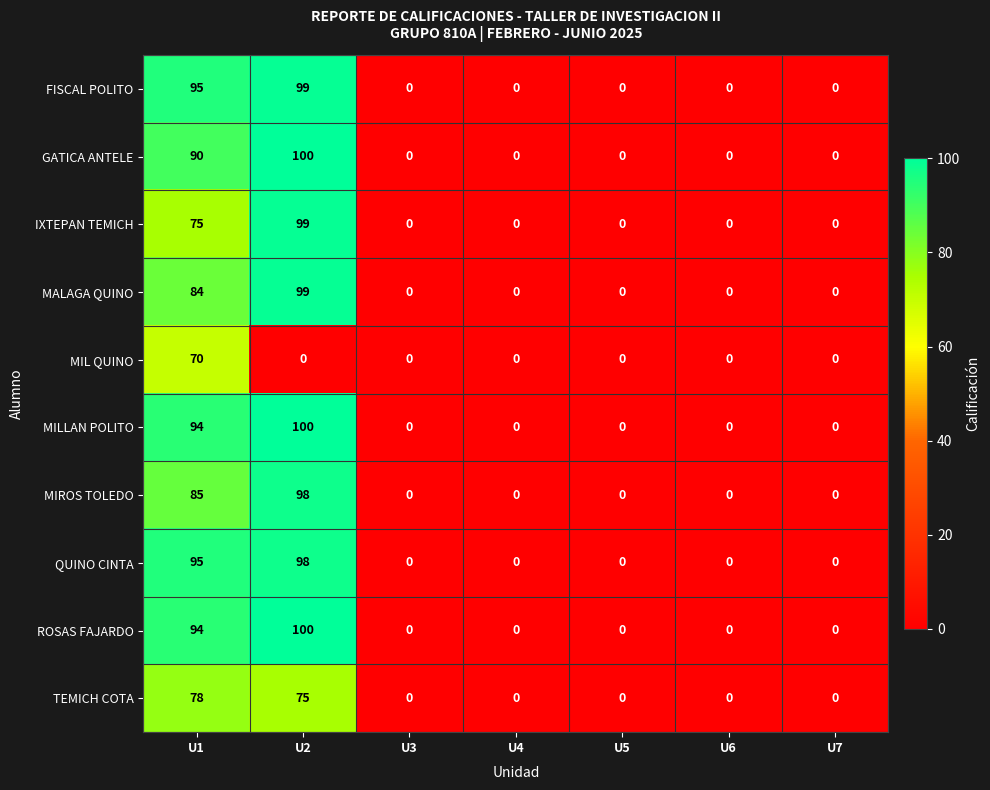

Which category has the highest value in the ROSAS FAJARDO series?

U2